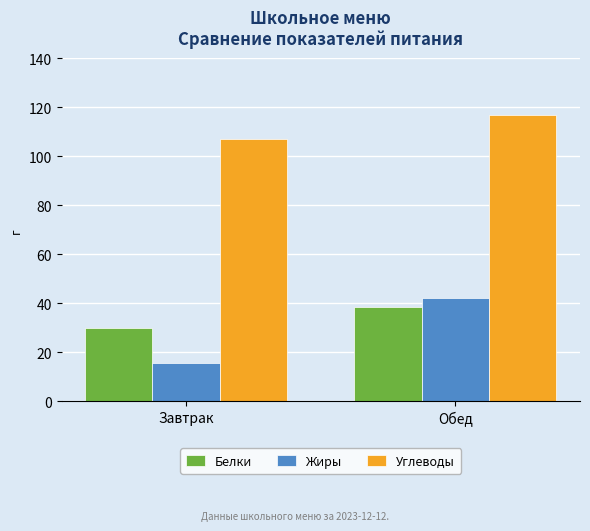

How many groups of bars are there?

2